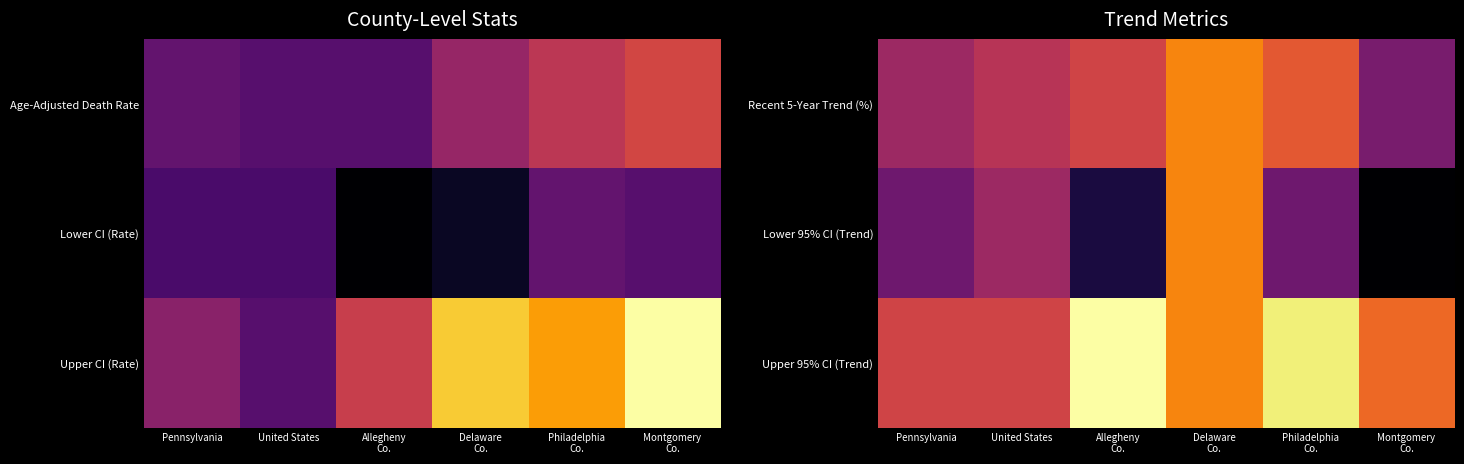

Which label corresponds to the largest value in the chart?

Allegheny
Co.